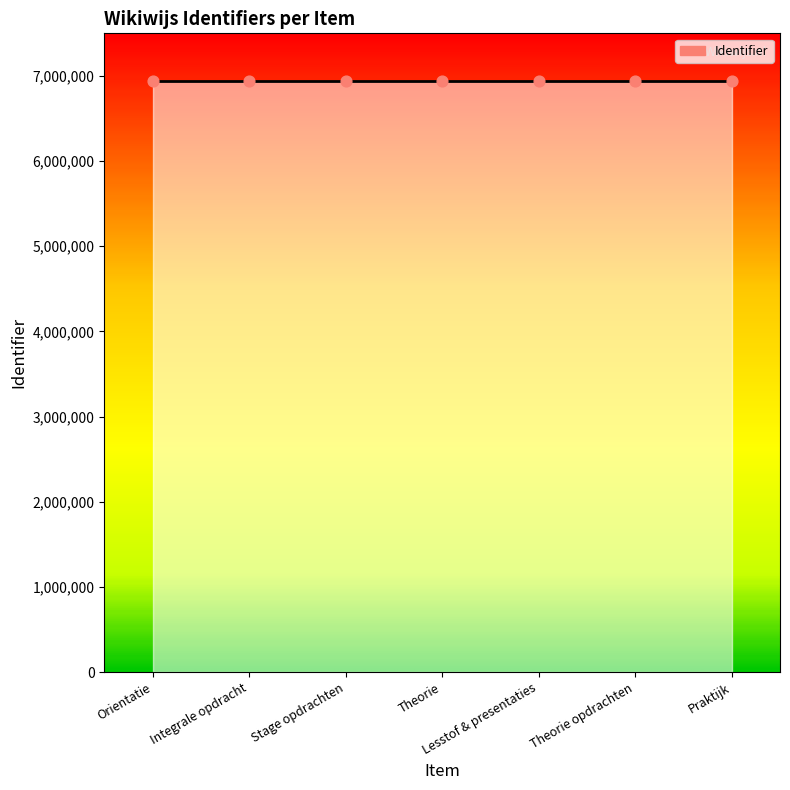

What is the change in value from Theorie to Lesstof & presentaties?

+1